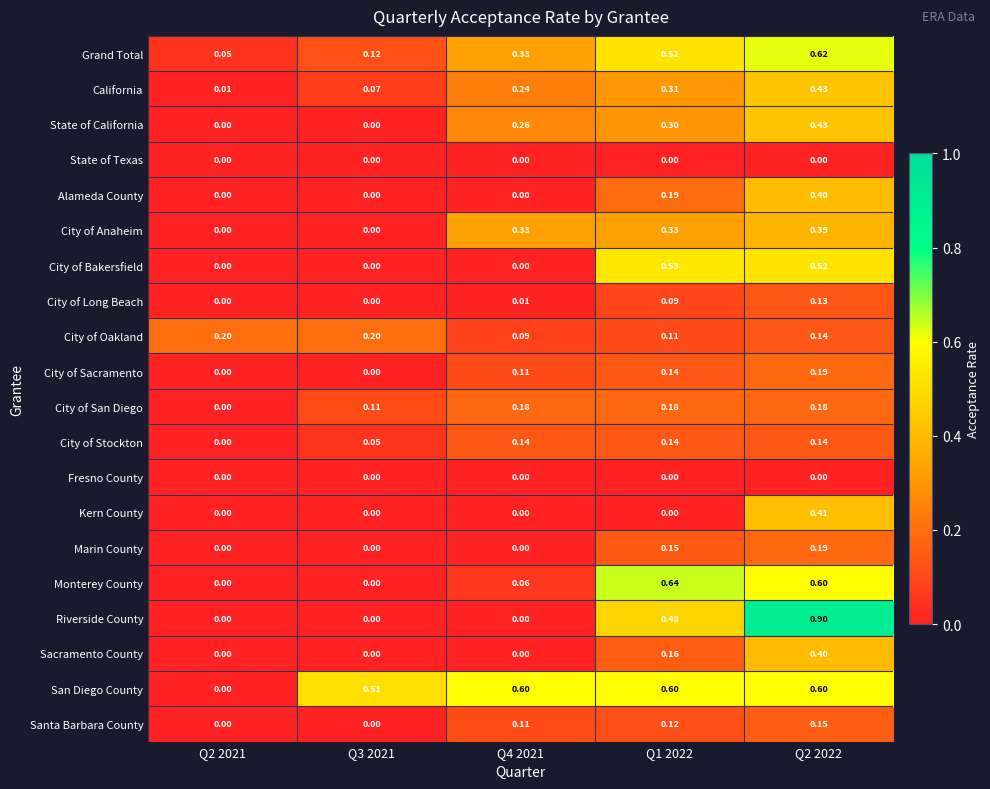

Is the value of Sacramento County at Q3 2021 greater than the value of San Diego County at Q1 2022?

No